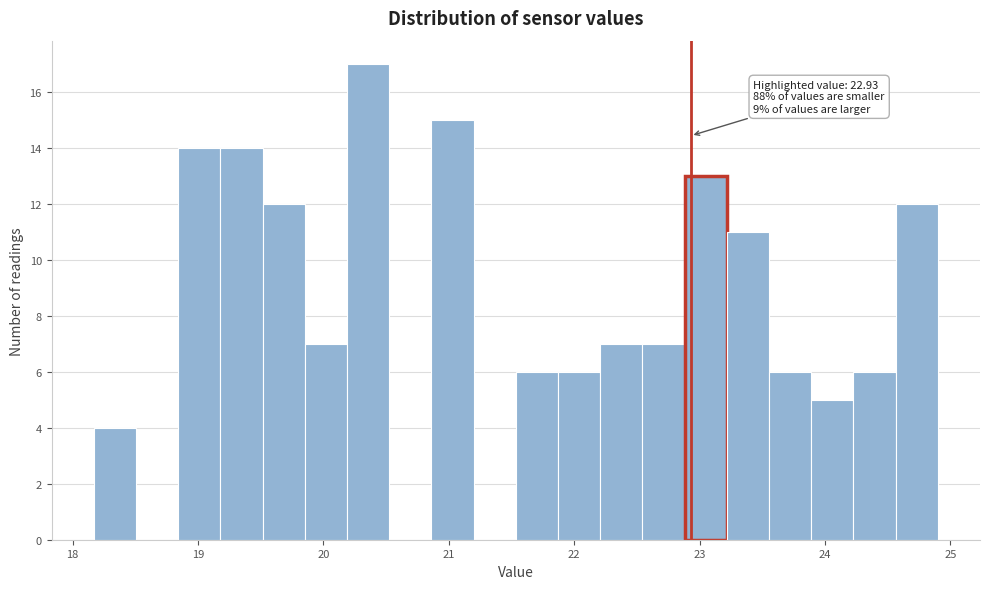

Read against the x-axis, roughly where is the centre of the tallest bar?

20.4